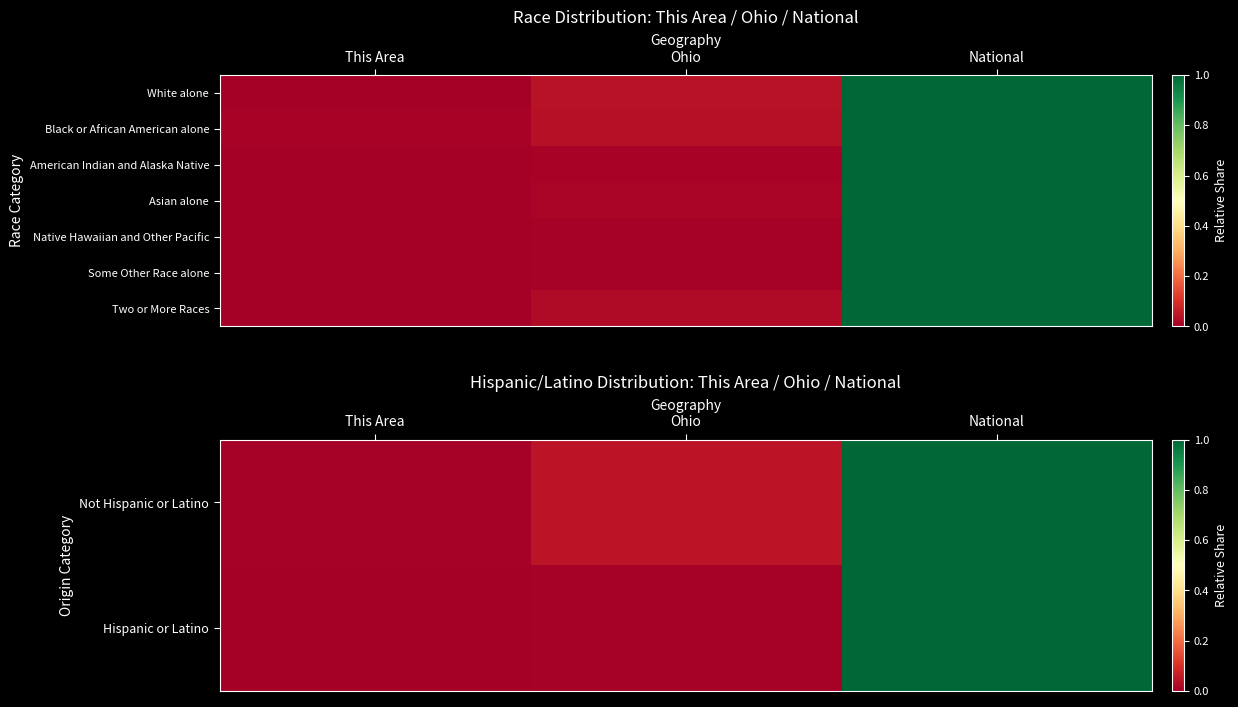

The Two or More Races series shows 1.8 at National. True or false?

False